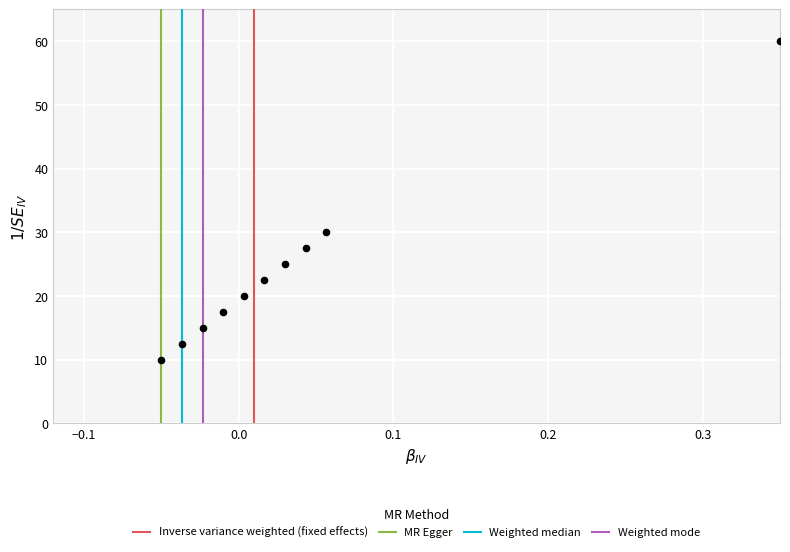

What is the range of X values (max minus min)?

0.4